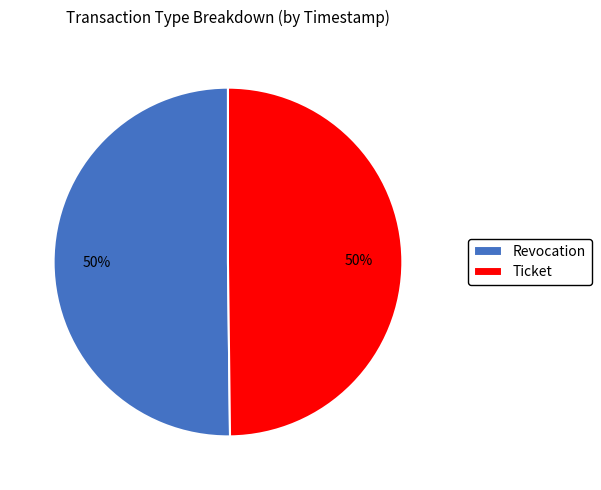

What is the ratio of the value at Revocation to the value at Ticket?

1.0